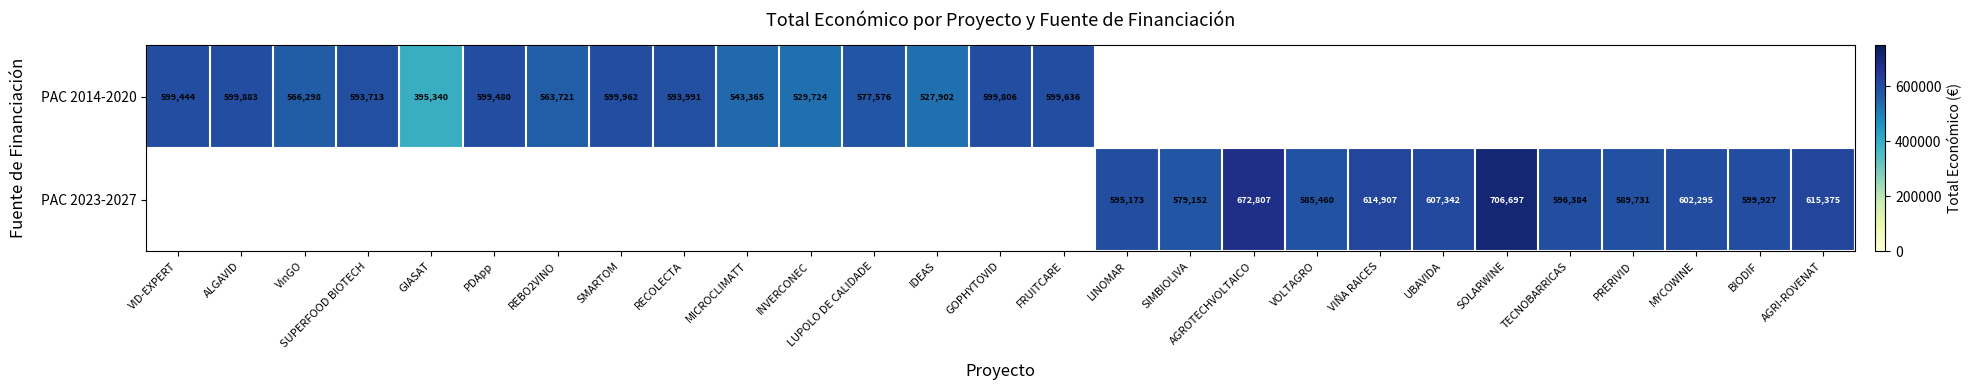

The value of PAC 2014-2020 at GOPHYTOVID is 402395. True or false?

False